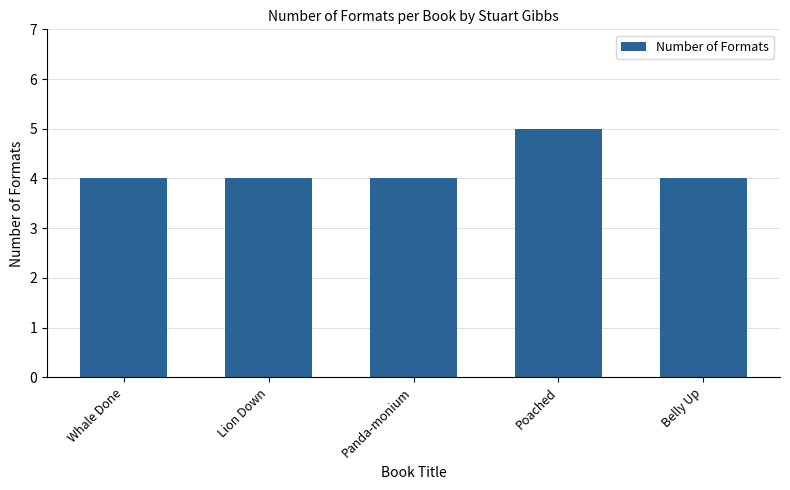

What is the greatest value displayed?

5